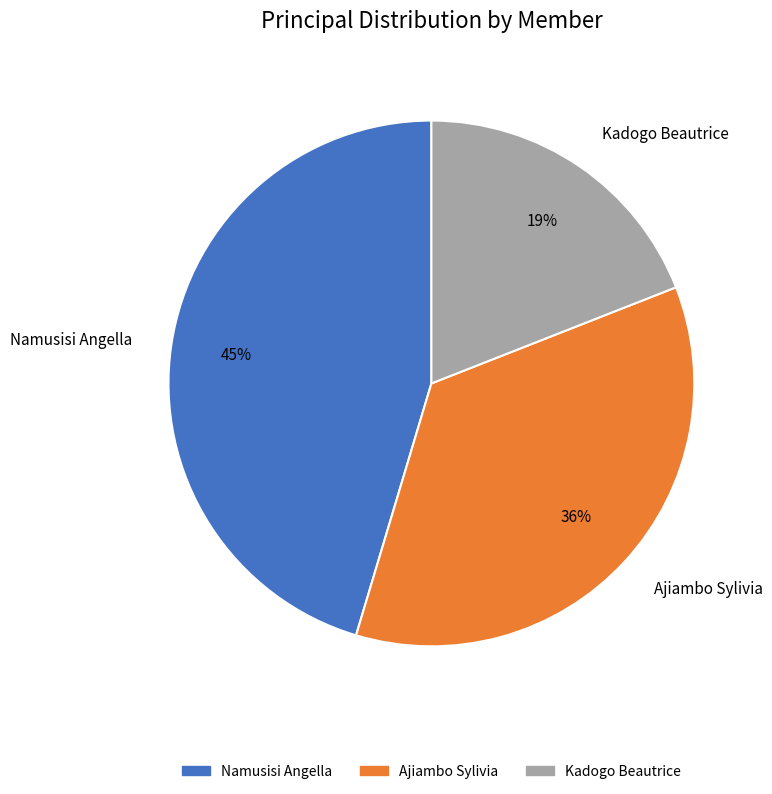

What percentage is the Kadogo Beautrice slice, to the nearest percent?

19%